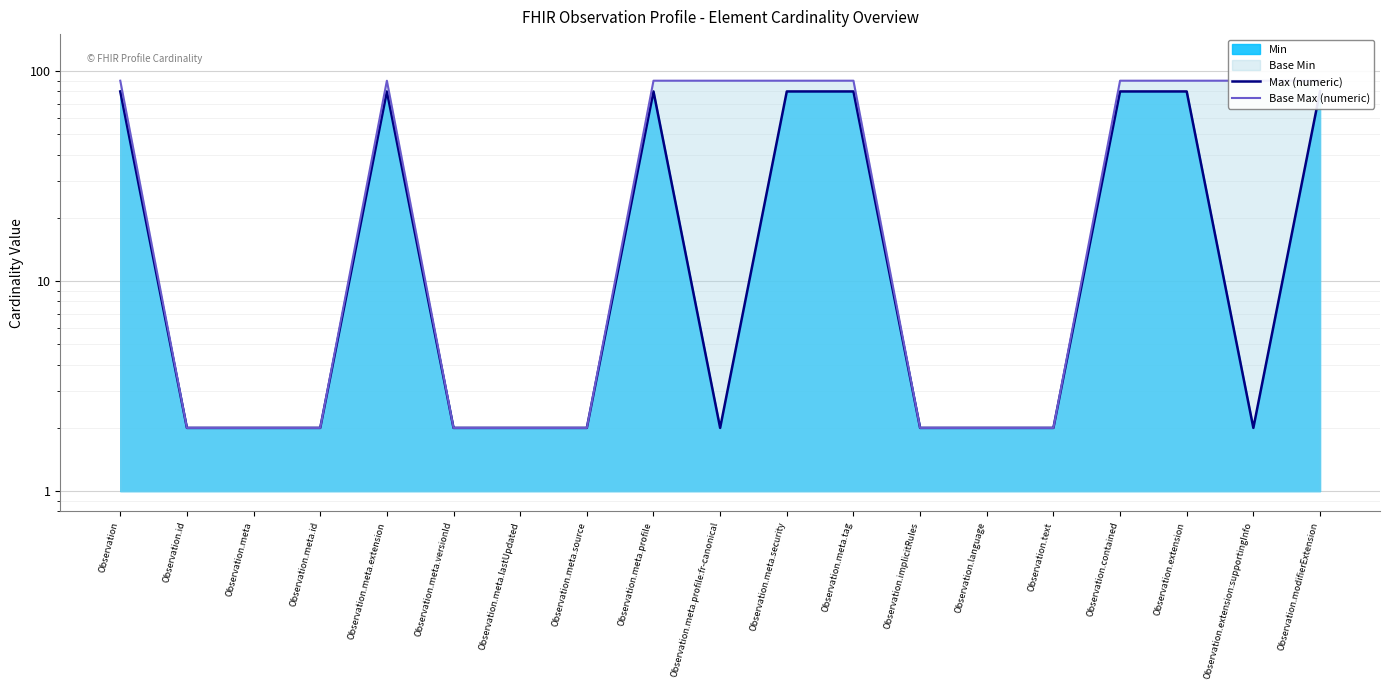

True or false: Base Max (numeric) and Max (numeric) cross at least once.

False